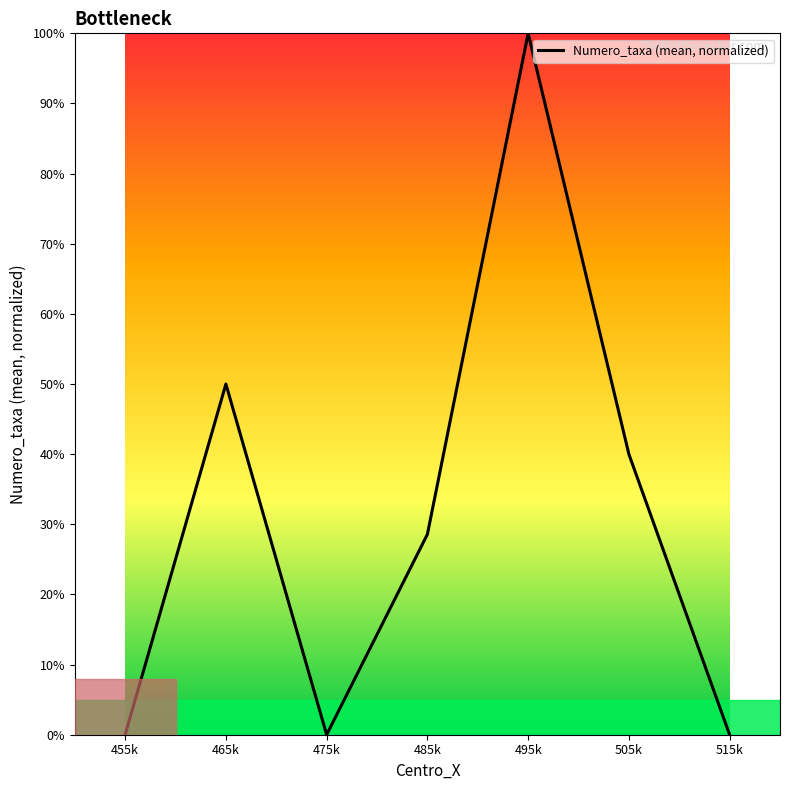

Count the number of values greater than 28.

4